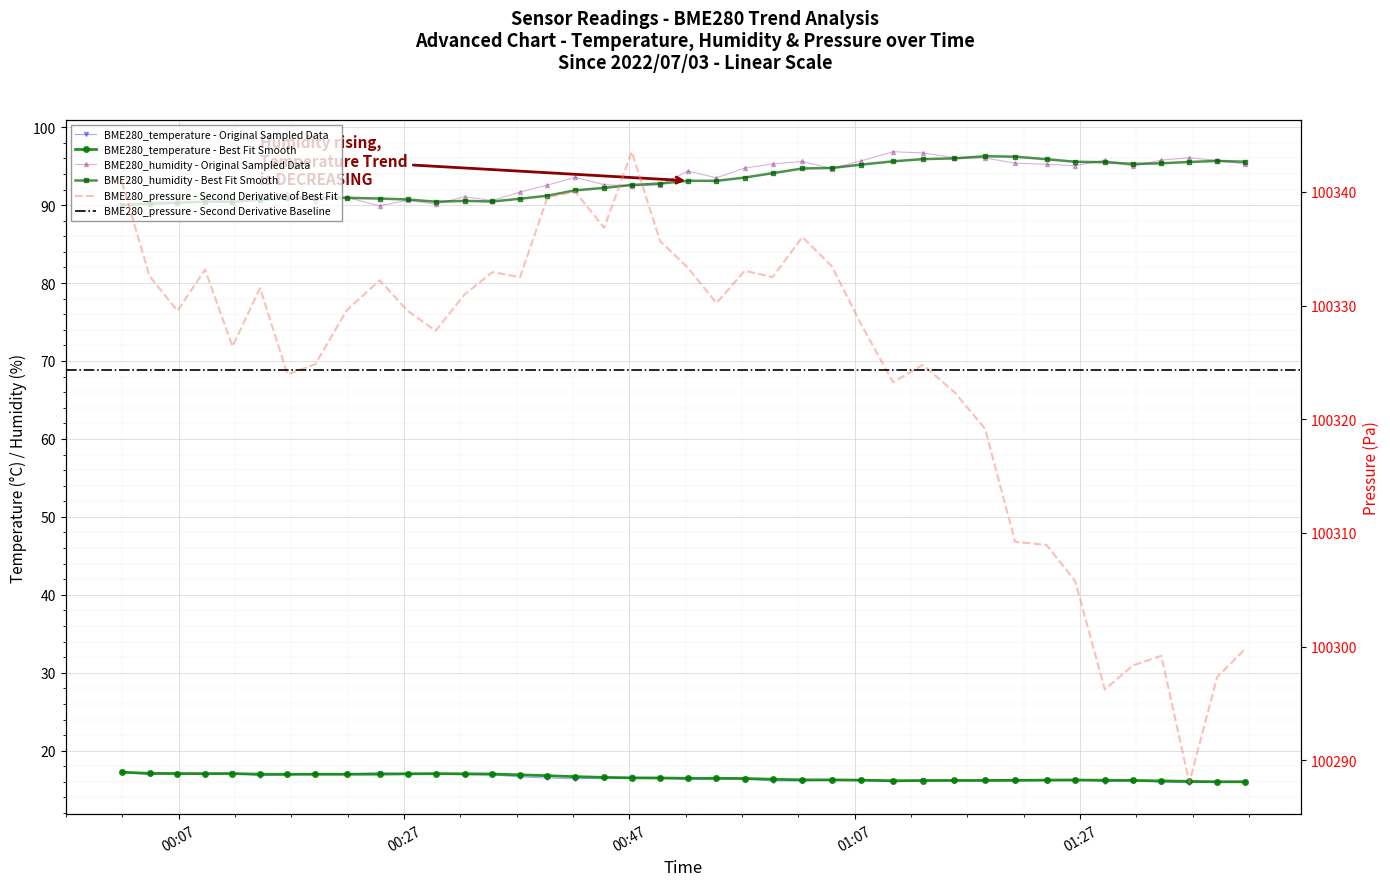

Where does the BME280_humidity series first go above 93?

2022/07/03 00:42:12